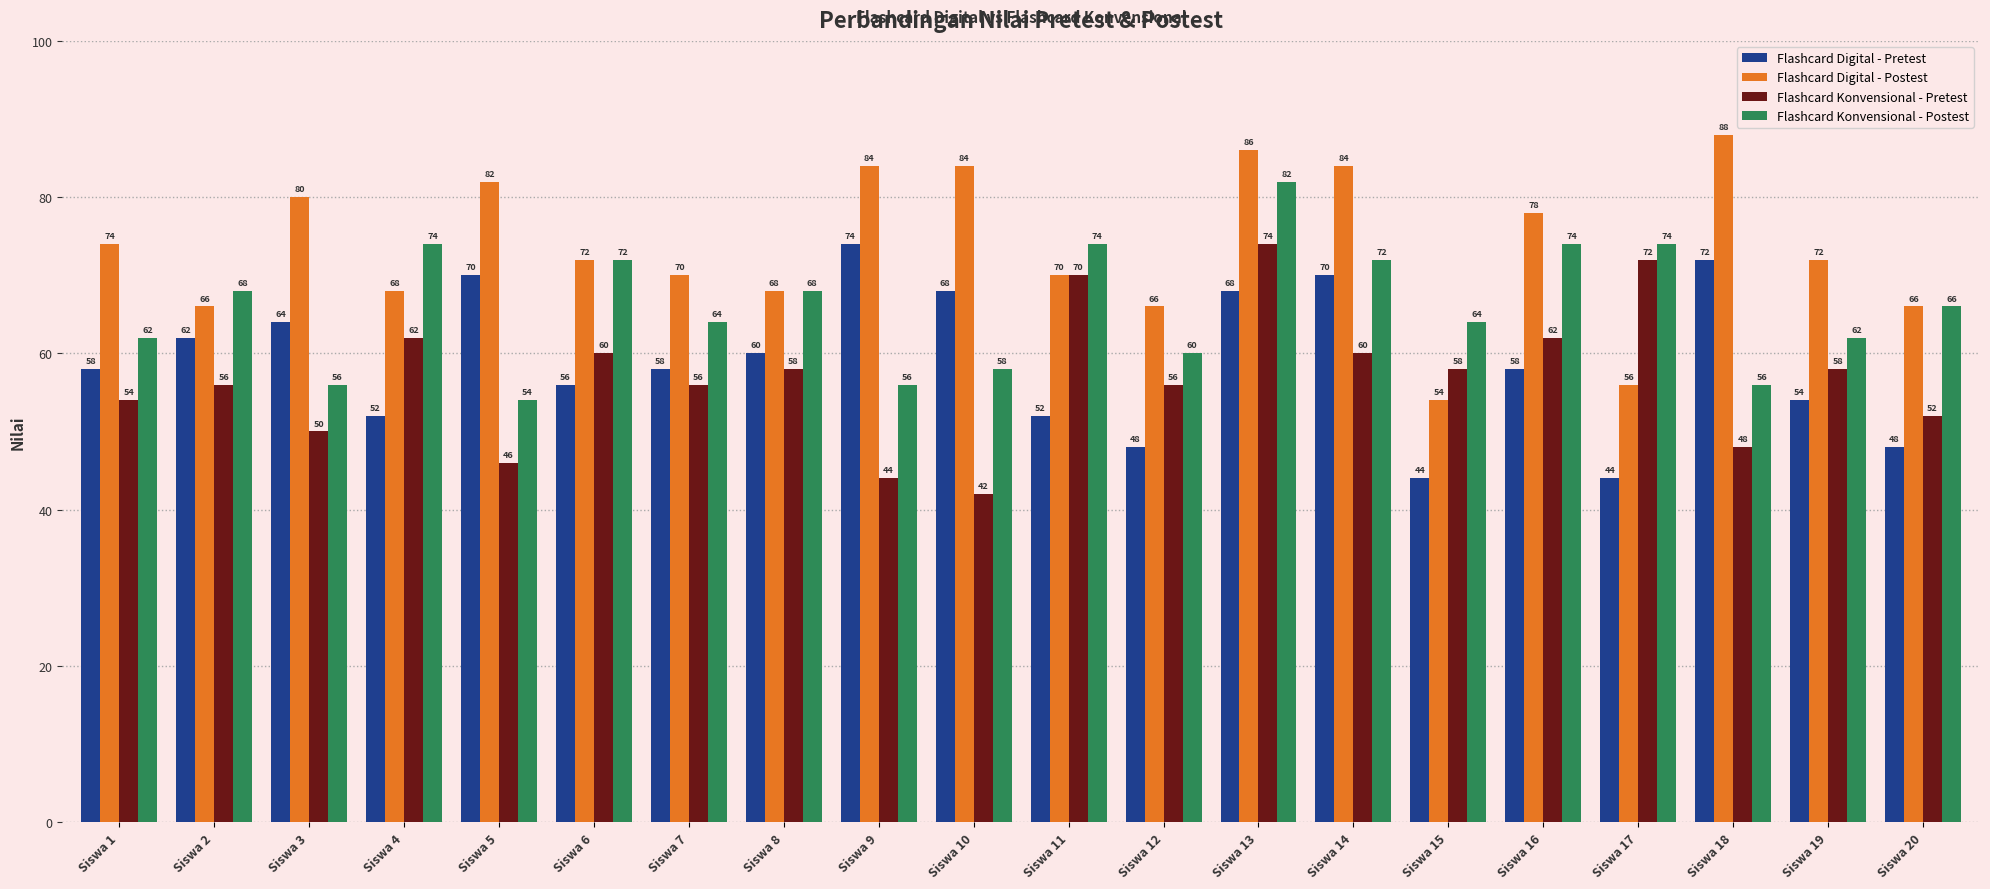

Rank the series at Siswa 10 from lowest to highest value.

Flashcard Konvensional - Pretest, Flashcard Konvensional - Postest, Flashcard Digital - Pretest, Flashcard Digital - Postest